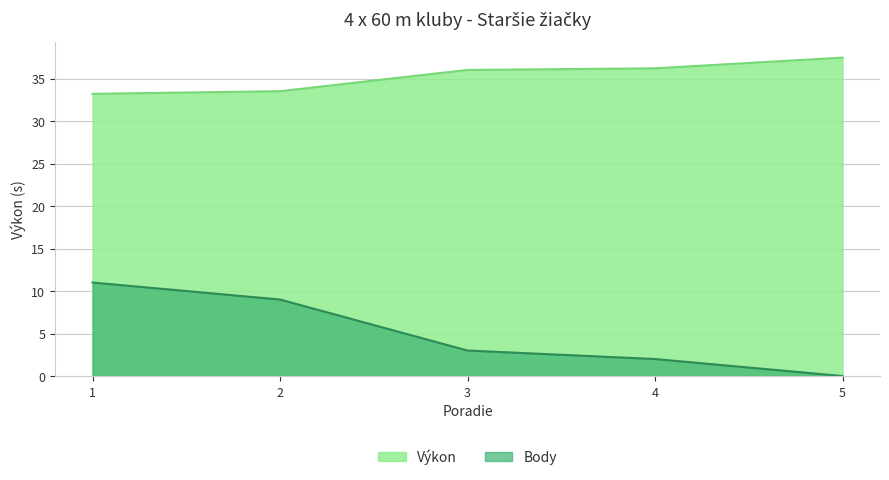

What is the difference between the second highest and second lowest values in the Výkon series?

2.7